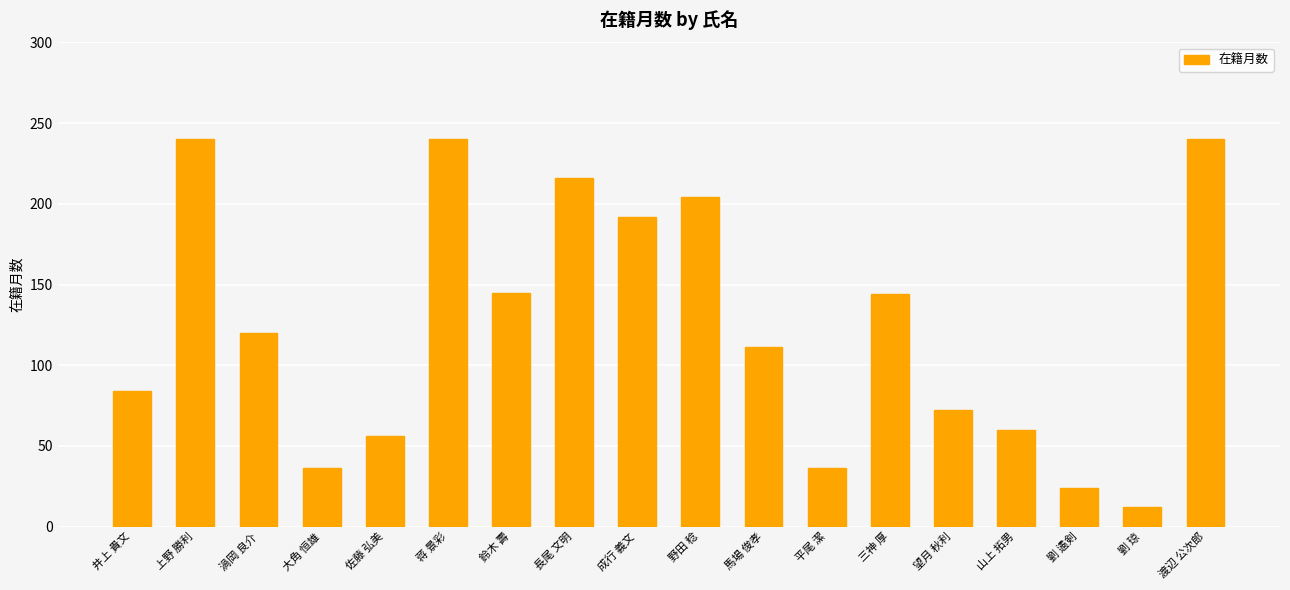

Where does the data first go above 120?

上野 勝利